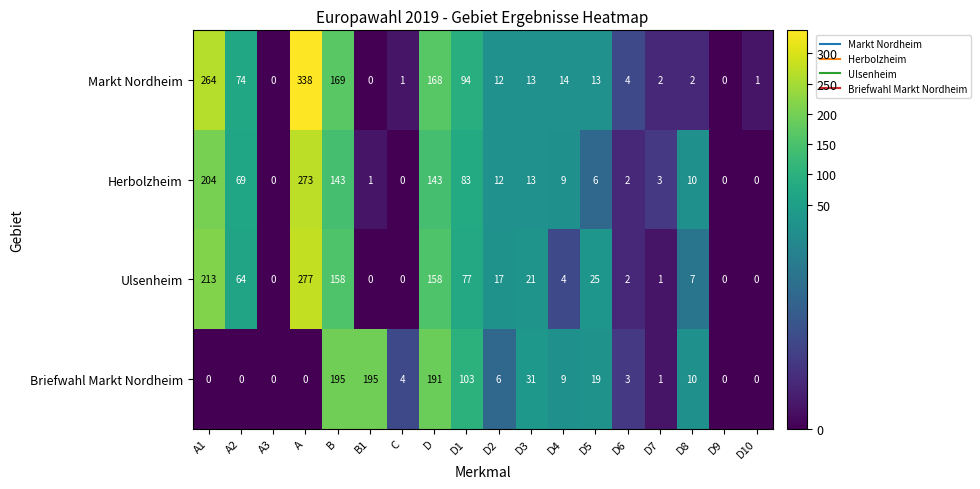

What is the total value across all series at B1?

196